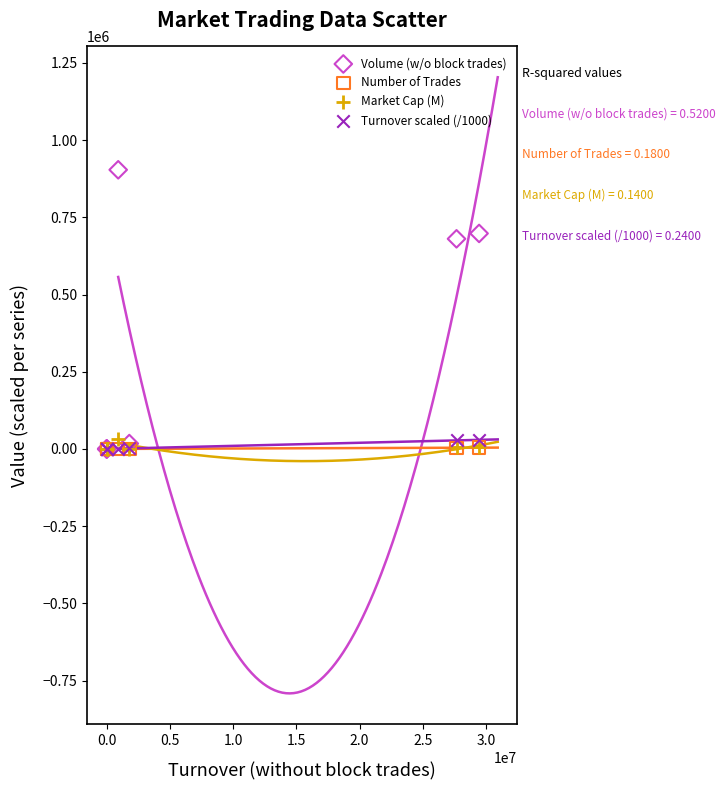

What are all the series names shown in the legend?

Volume (w/o block trades), Number of Trades, Market Cap (M), Turnover scaled (/1000)